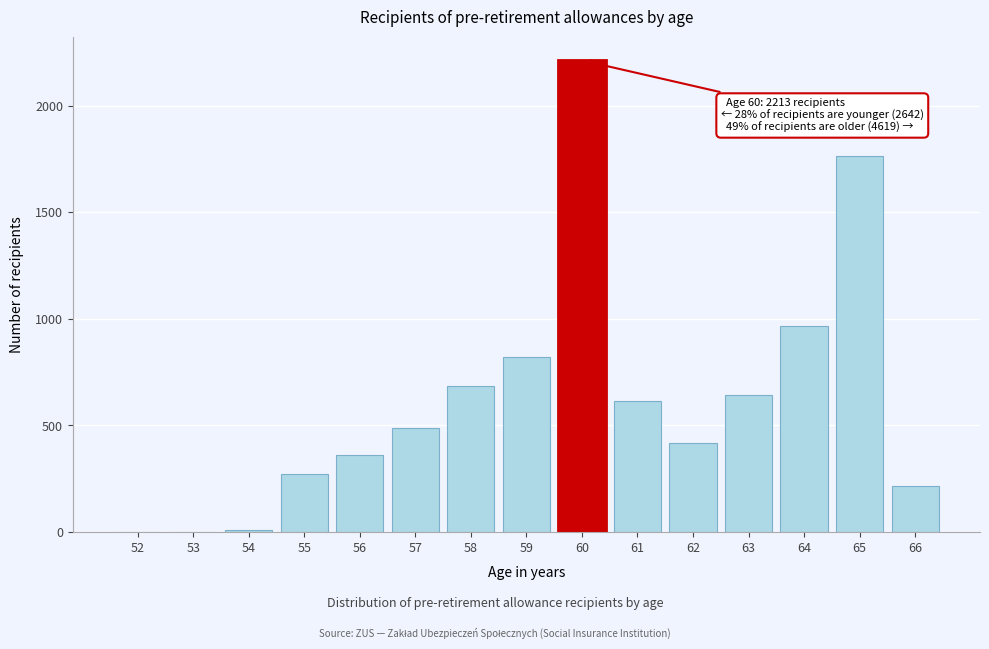

Between 59 and 66, which is larger?

59